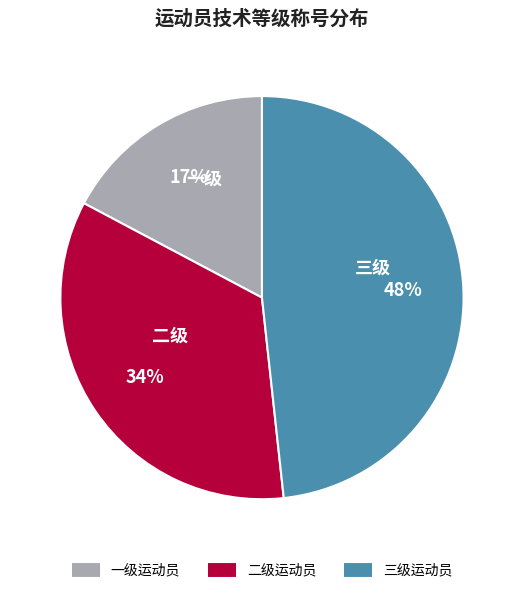

To the nearest percent, what is the combined percentage of 一级运动员 and 二级运动员?

52%